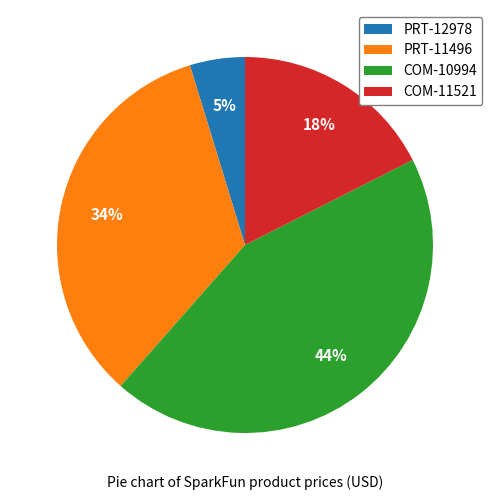

Rank the categories by value from highest to lowest.

COM-10994, PRT-11496, COM-11521, PRT-12978